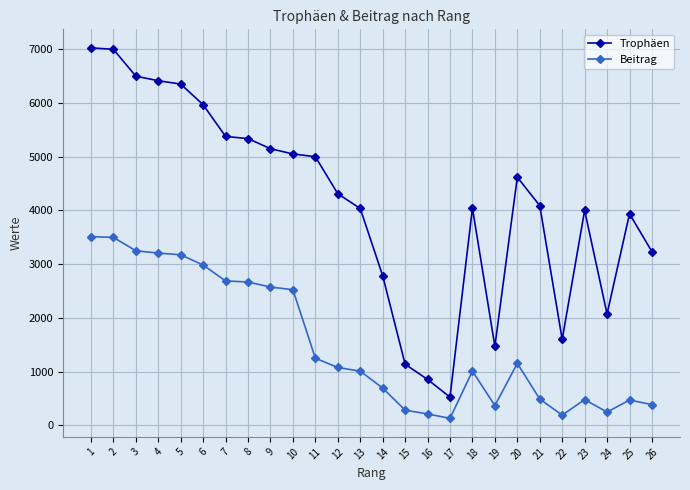

What is the difference between the maximum and minimum values in the Trophäen series?

6501